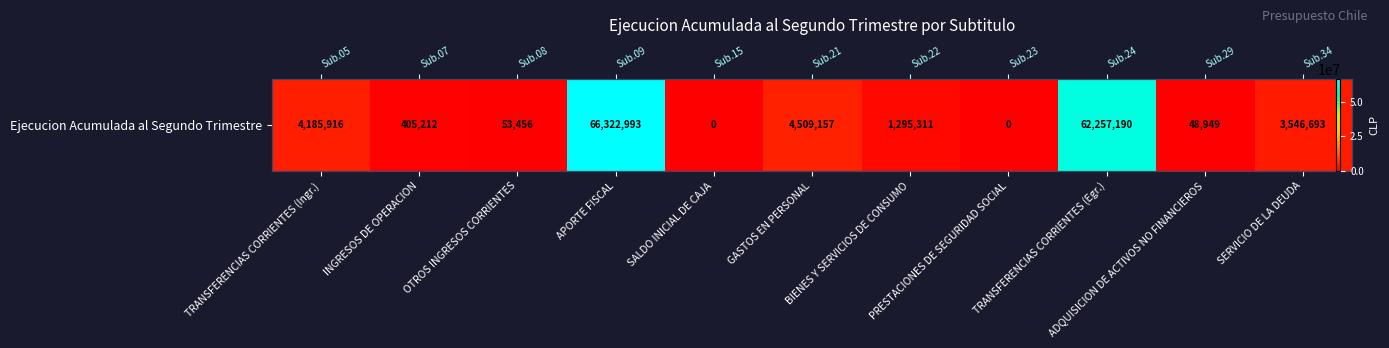

What is the change in value from OTROS INGRESOS CORRIENTES to ADQUISICION DE ACTIVOS NO FINANCIEROS?

-4507